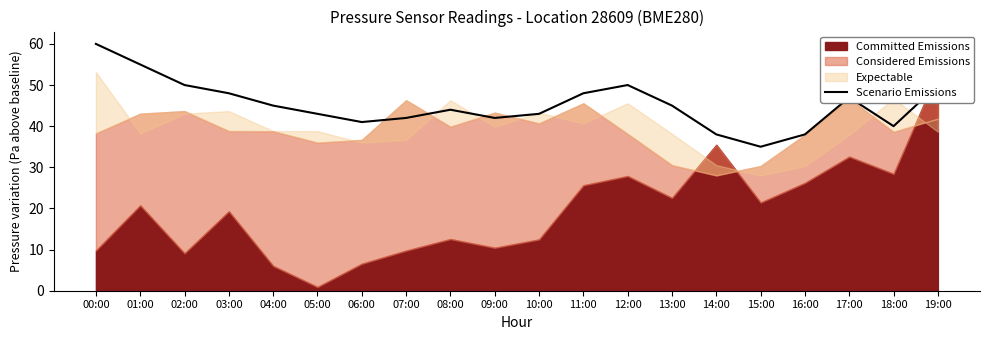

The value at 16:00 is 26. True or false?

False